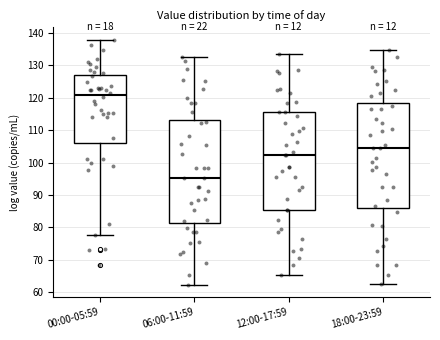

Reading left to right, read every box against the y-axis: the position of its median line, the range the box covers, and the ends of its whiskers. The values are not printed on the chart, so give them approximately, as read against the axis.

00:00-05:59: median 121, box 106 to 127, whiskers 78 to 138
06:00-11:59: median 95, box 81 to 113, whiskers 62 to 132
12:00-17:59: median 102, box 85 to 115, whiskers 65 to 133
18:00-23:59: median 104, box 86 to 118, whiskers 63 to 135